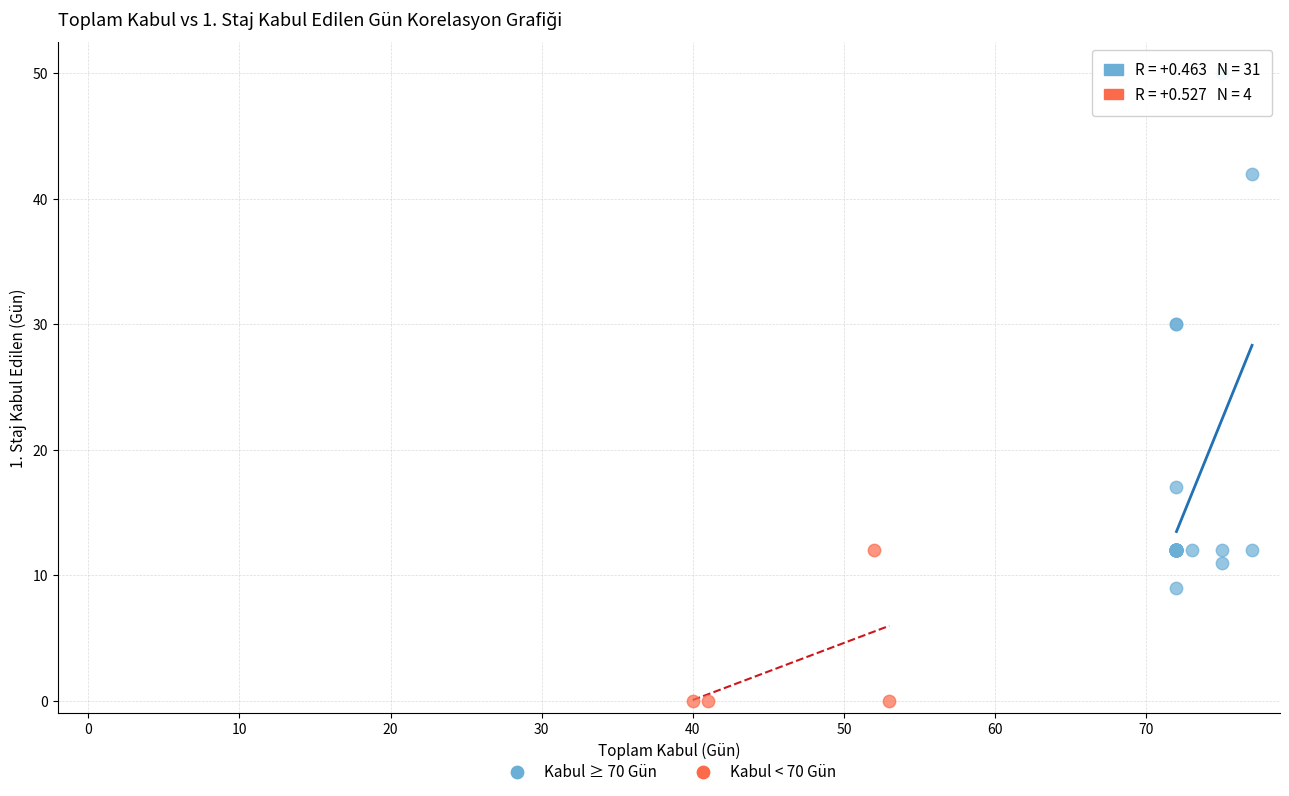

Which series has the largest Y range (max minus min)?

Kabul ≥ 70 Gün